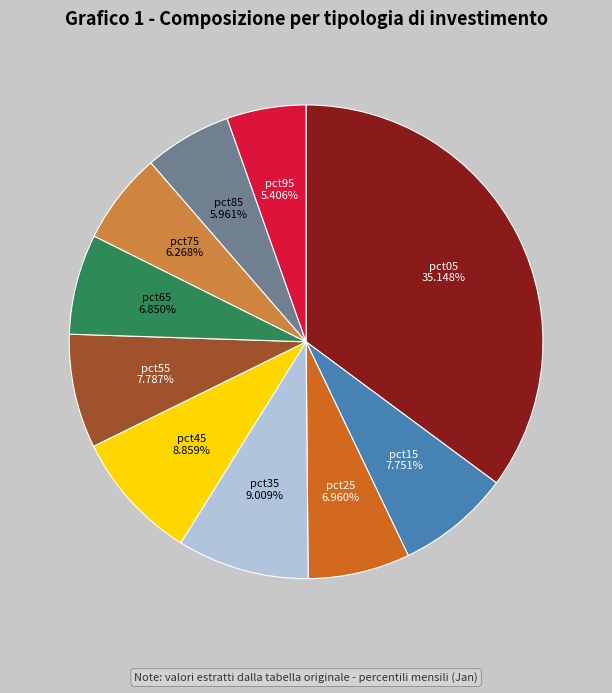

What percentage is the pct55 slice, to the nearest percent?

8%